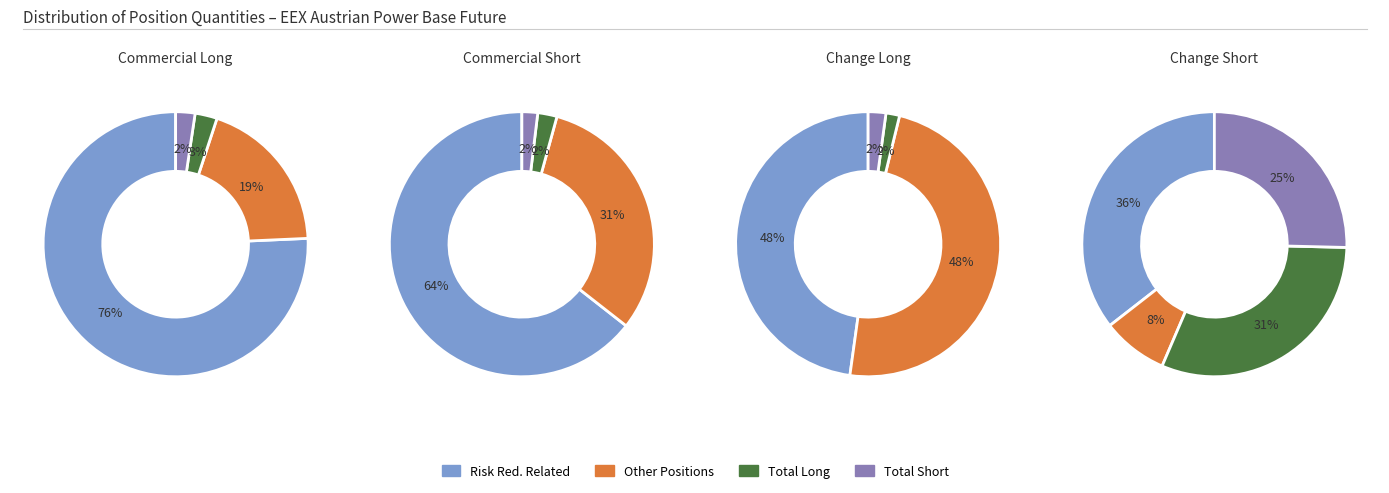

How much of the chart is everything except 2?

89.9%